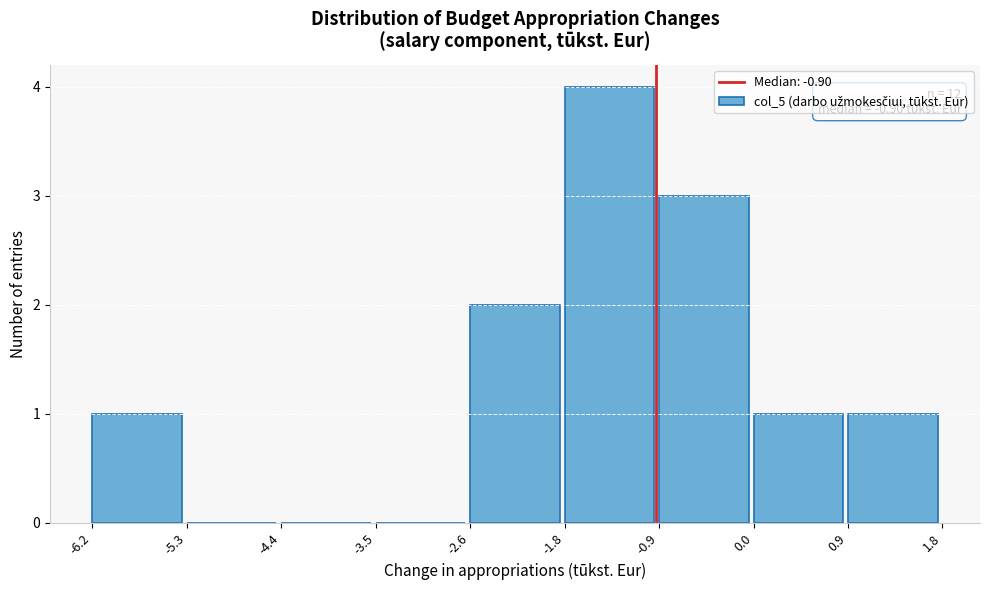

Over which range of the x-axis is the bar tallest?

-1.8 to -0.9